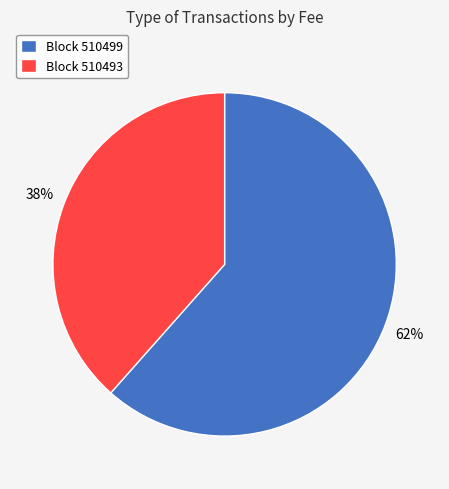

To the nearest percent, what is the average slice percentage?

50%